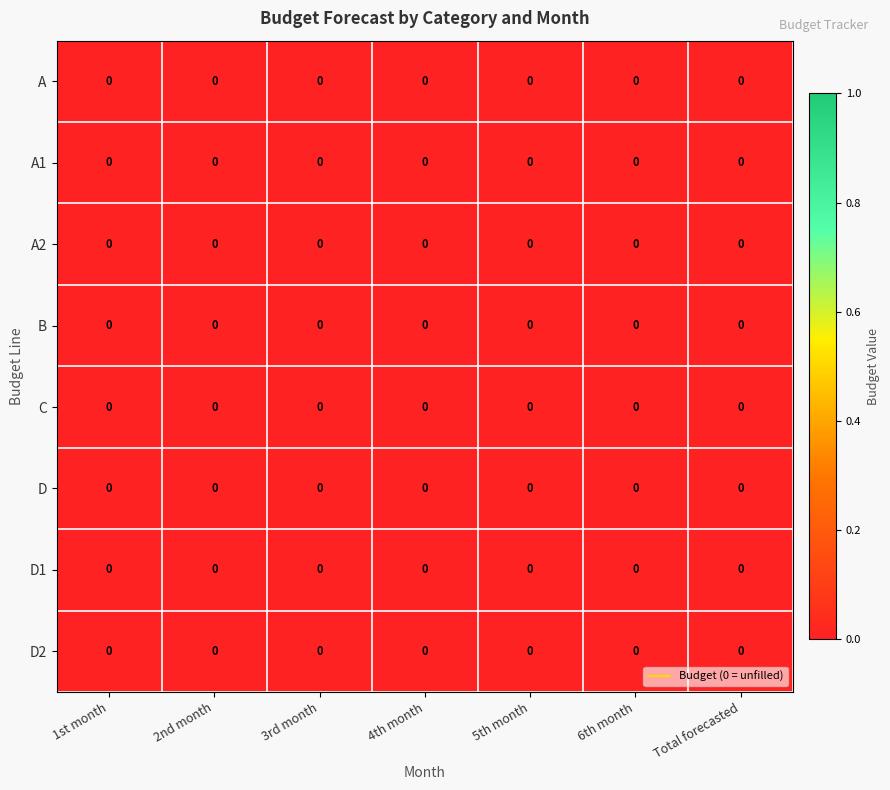

Reading right to left, what are all the values shown in this chart?

A: Total forecasted=0.0	6th month=0.0	5th month=0.0	4th month=0.0	3rd month=0.0	2nd month=0.0	1st month=0.0
A1: Total forecasted=0.0	6th month=0.0	5th month=0.0	4th month=0.0	3rd month=0.0	2nd month=0.0	1st month=0.0
A2: Total forecasted=0.0	6th month=0.0	5th month=0.0	4th month=0.0	3rd month=0.0	2nd month=0.0	1st month=0.0
B: Total forecasted=0.0	6th month=0.0	5th month=0.0	4th month=0.0	3rd month=0.0	2nd month=0.0	1st month=0.0
C: Total forecasted=0.0	6th month=0.0	5th month=0.0	4th month=0.0	3rd month=0.0	2nd month=0.0	1st month=0.0
D: Total forecasted=0.0	6th month=0.0	5th month=0.0	4th month=0.0	3rd month=0.0	2nd month=0.0	1st month=0.0
D1: Total forecasted=0.0	6th month=0.0	5th month=0.0	4th month=0.0	3rd month=0.0	2nd month=0.0	1st month=0.0
D2: Total forecasted=0.0	6th month=0.0	5th month=0.0	4th month=0.0	3rd month=0.0	2nd month=0.0	1st month=0.0